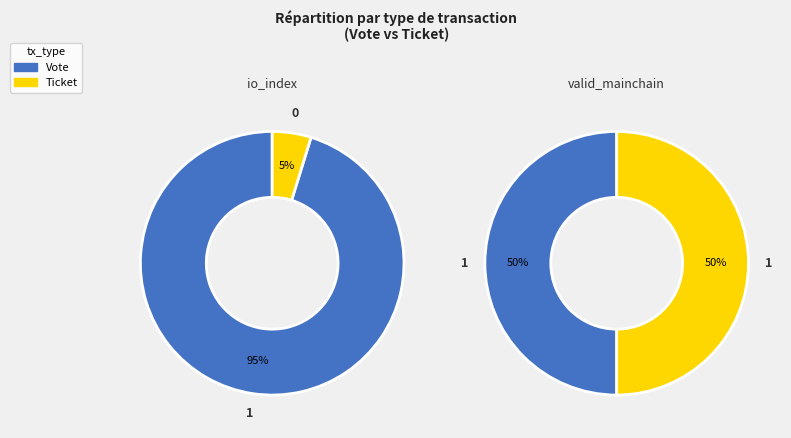

Which has a higher value, Ticket or Vote?

Vote